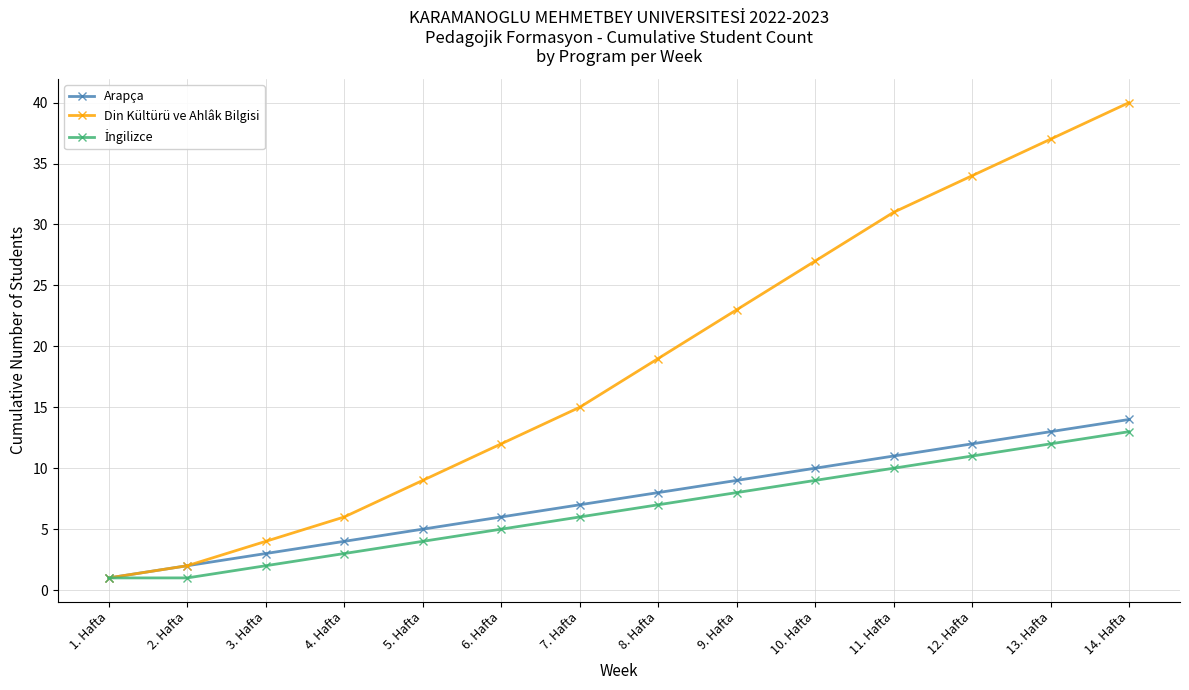

Which series has the widest spread of values?

Din Kültürü ve Ahlâk Bilgisi